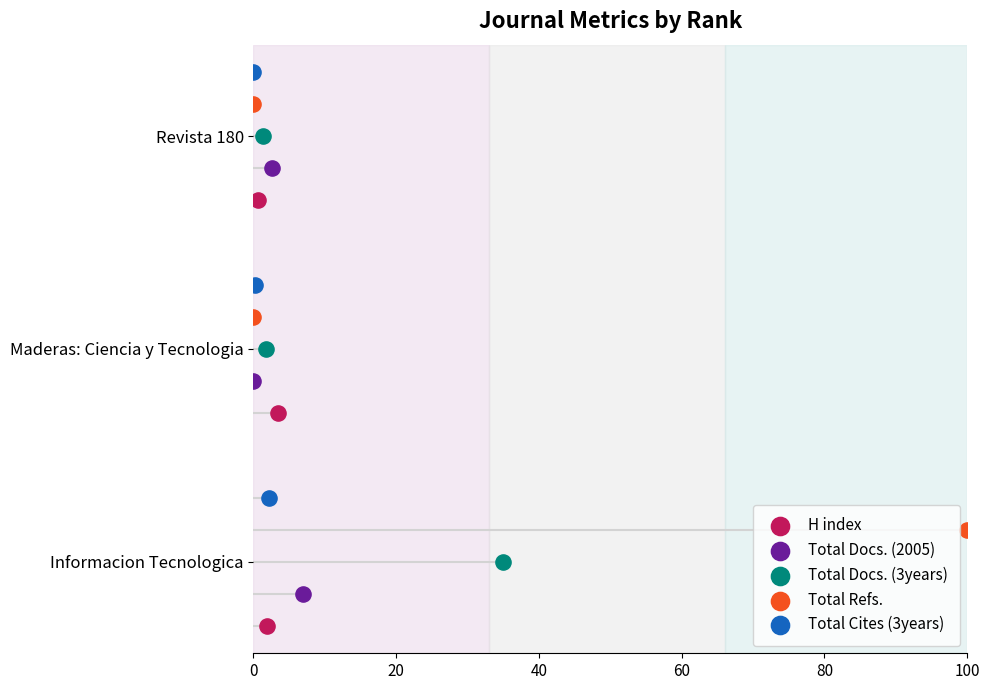

What are all the series names shown in the legend?

H index, Total Docs. (2005), Total Docs. (3years), Total Refs., Total Cites (3years)